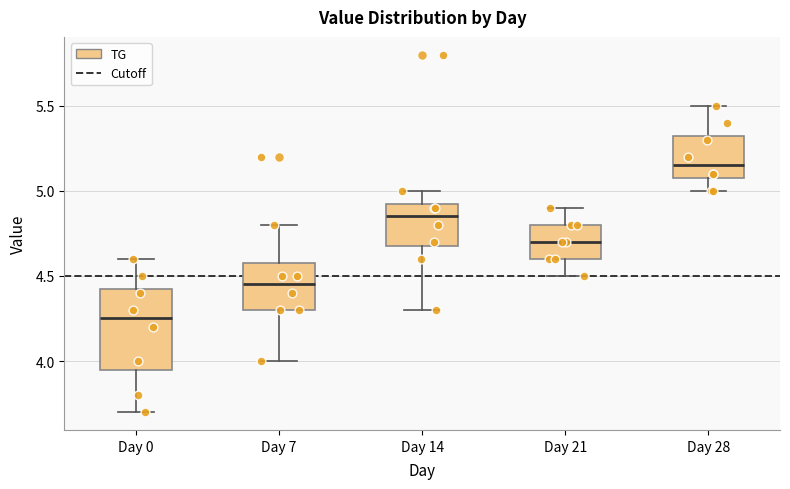

Which box has the lowest median line?

Day 0